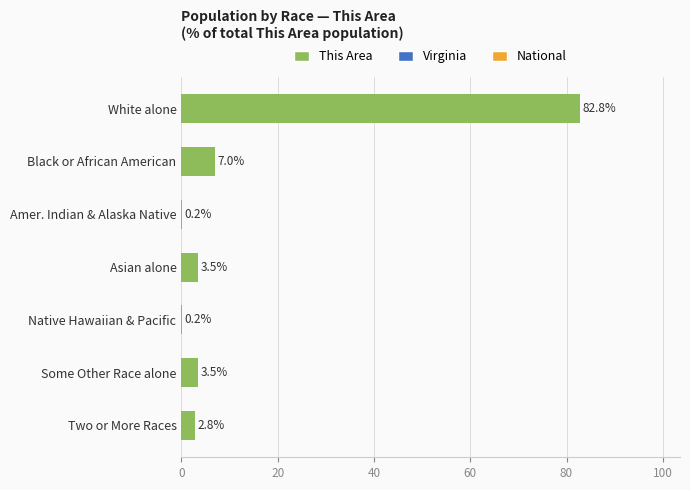

Which label corresponds to the largest value in the chart?

White alone